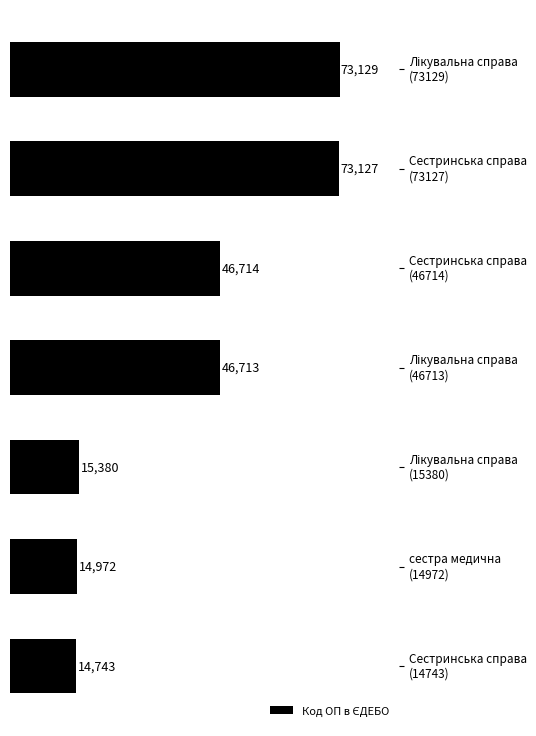

What is the value of the 5th bar from the top?

15380